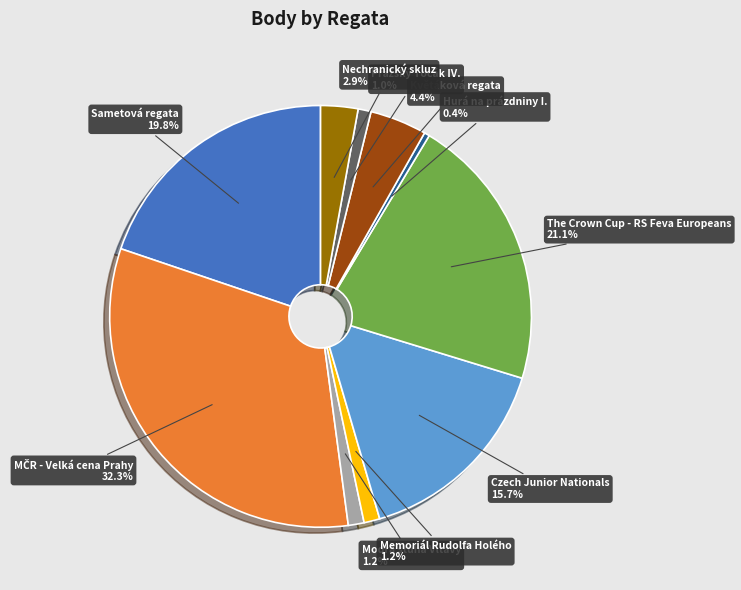

What is the ratio of the value at Nechranický skluz to the value at Czech Junior Nationals?

0.2